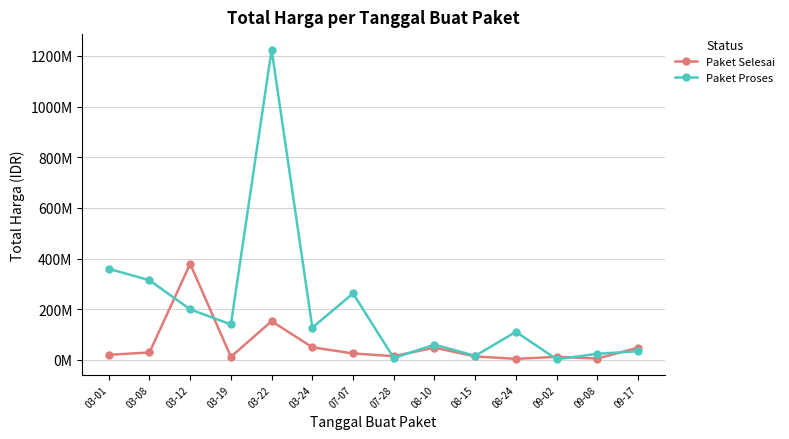

What is the lowest value of the Paket Proses series?

2395750